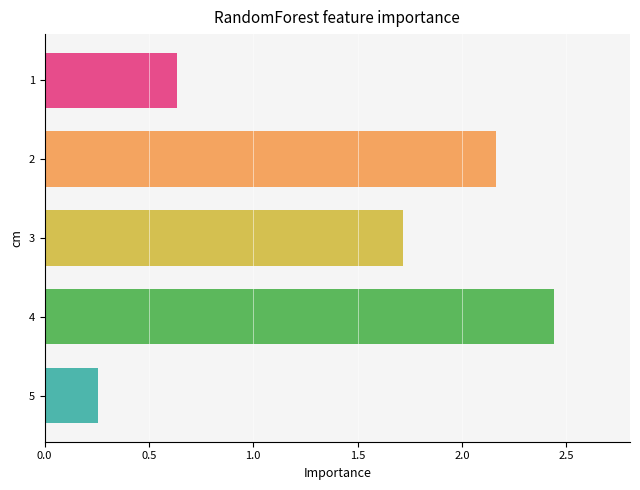

List the labels in order of value, smallest first.

5, 1, 3, 2, 4